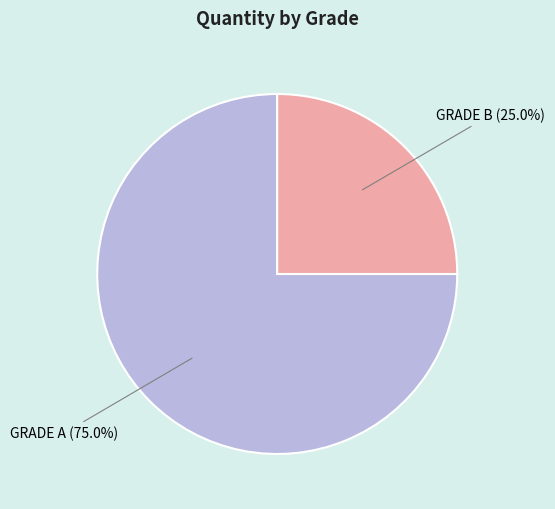

What percentage do GRADE A and GRADE B together represent?

100.0%